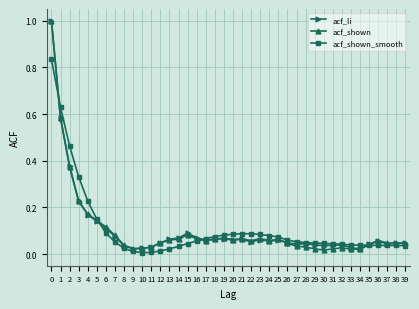

Between 4 and 27, which series saw the biggest shift?

acf_shown_smooth